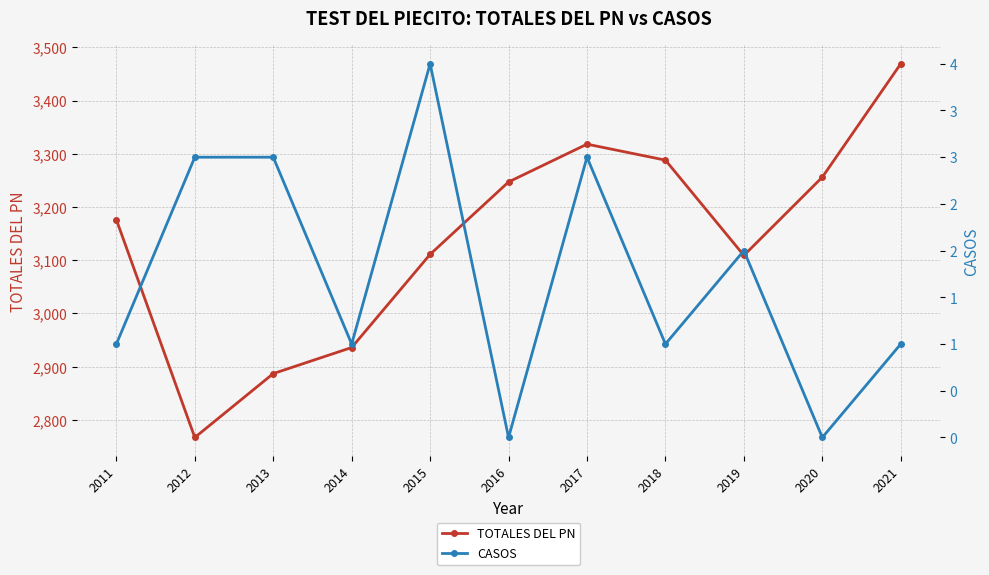

At how many categories does at least one series exceed 2388?

11